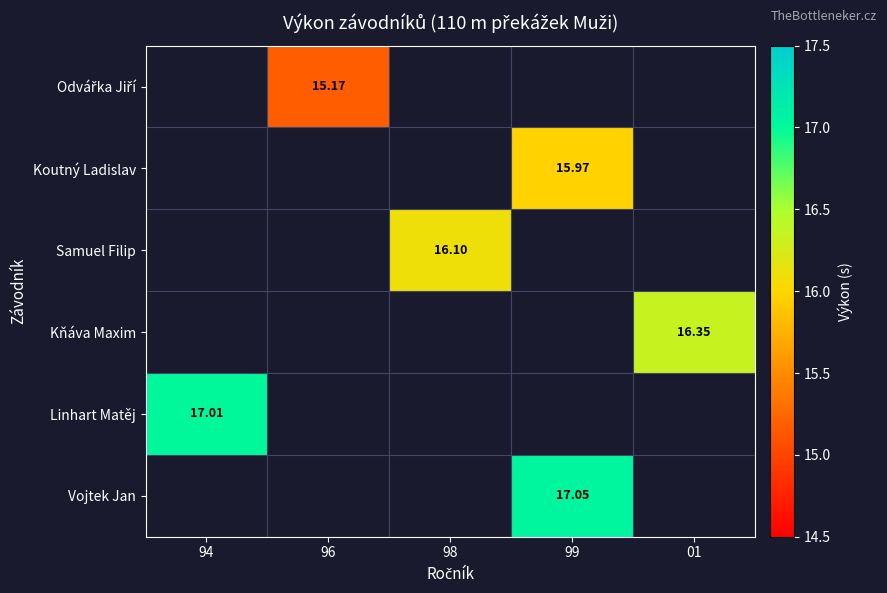

How many values in Linhart Matěj are above zero?

1